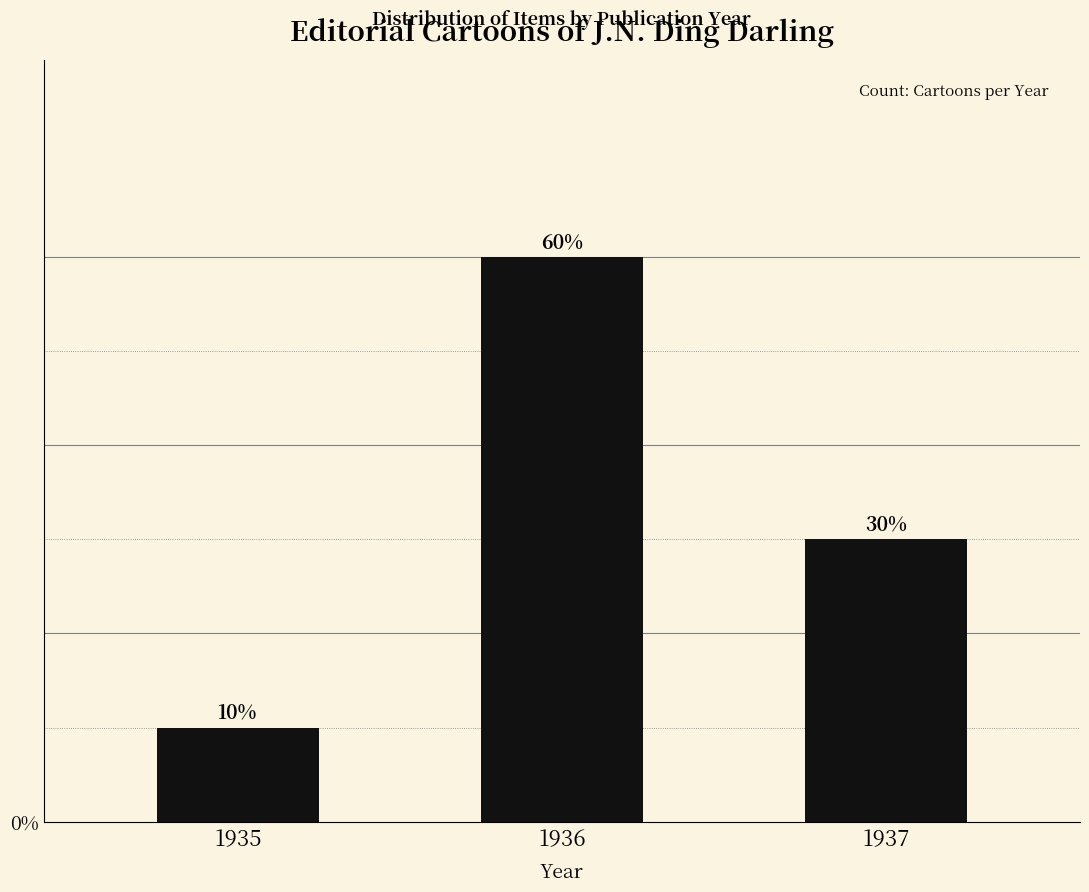

Are the bars horizontal?

No